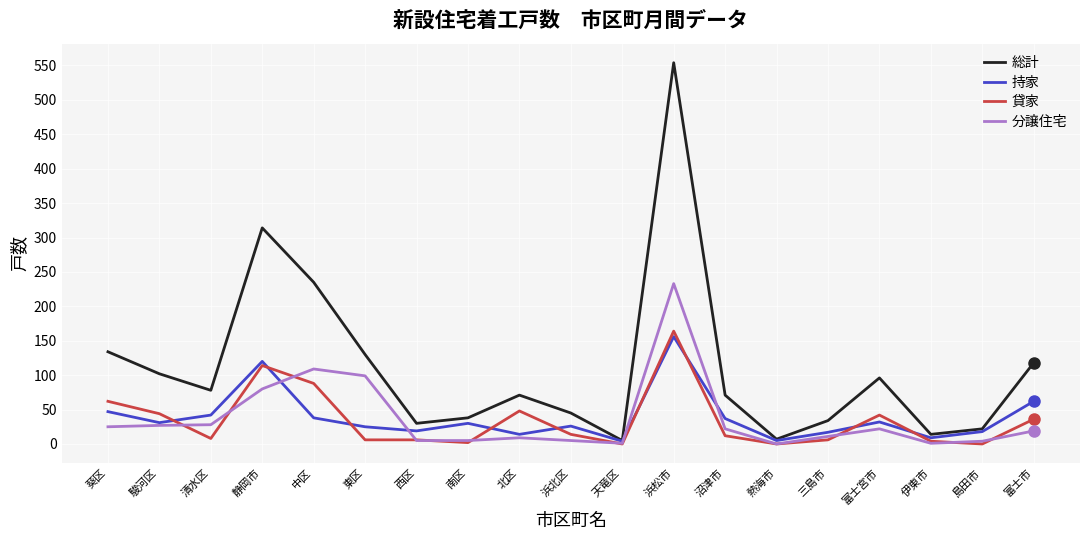

What is the total value across all series at 静岡市?

628